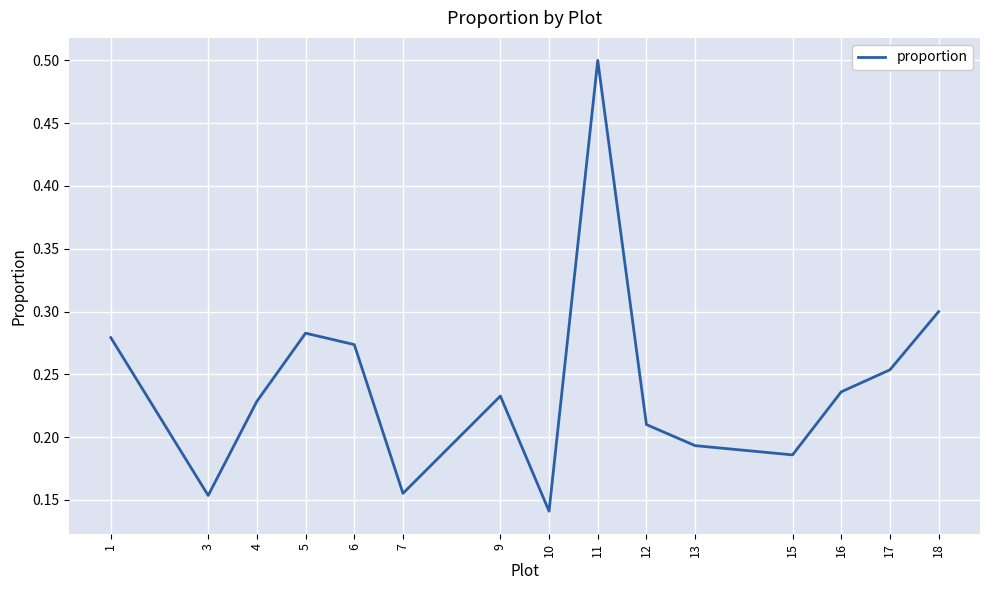

Is it true that the value at 1 is 0.2?

False